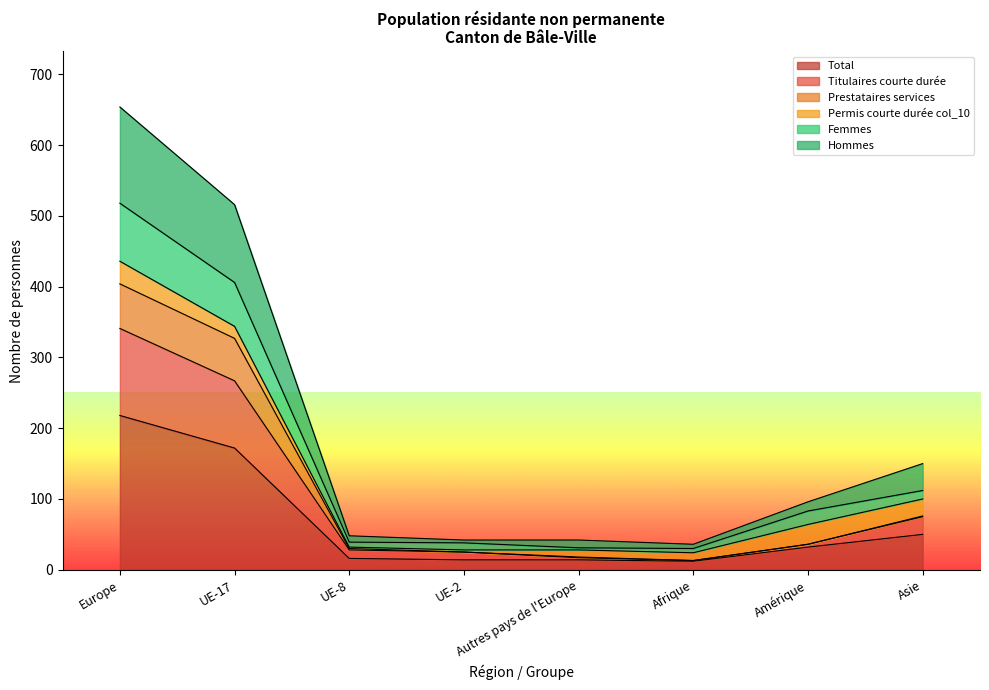

What position from the left is UE-2?

4